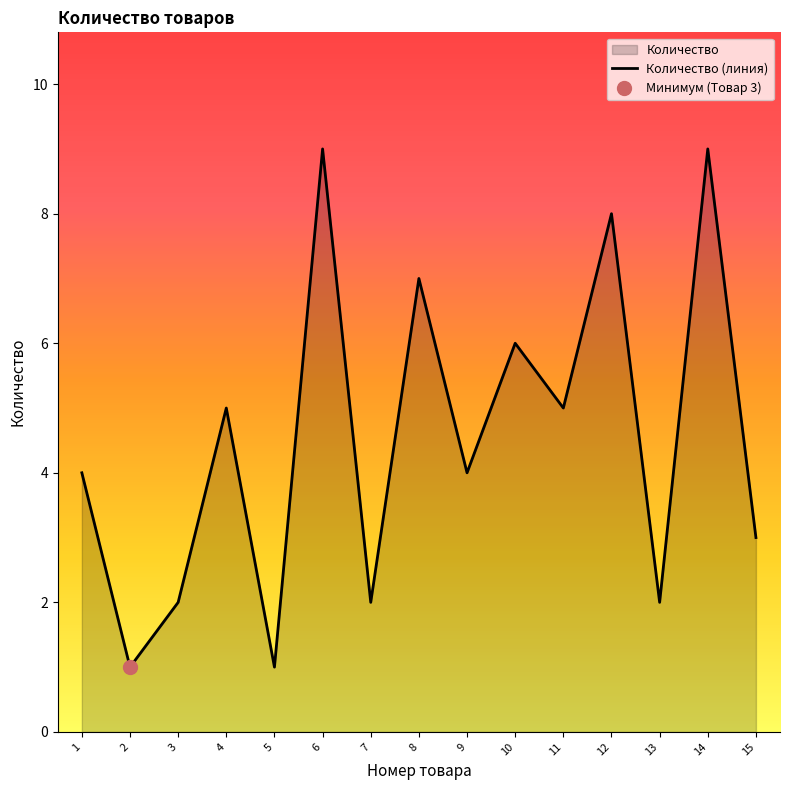

Is it true that the value at 2 is 1?

True